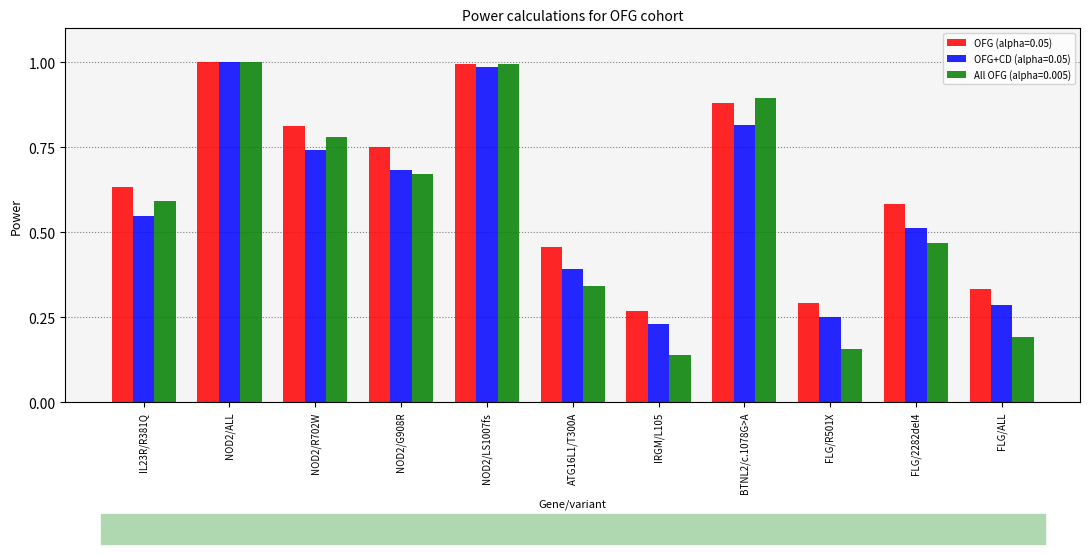

True or false: OFG (alpha=0.05) has a value of 0.2 at NOD2/G908R.

False